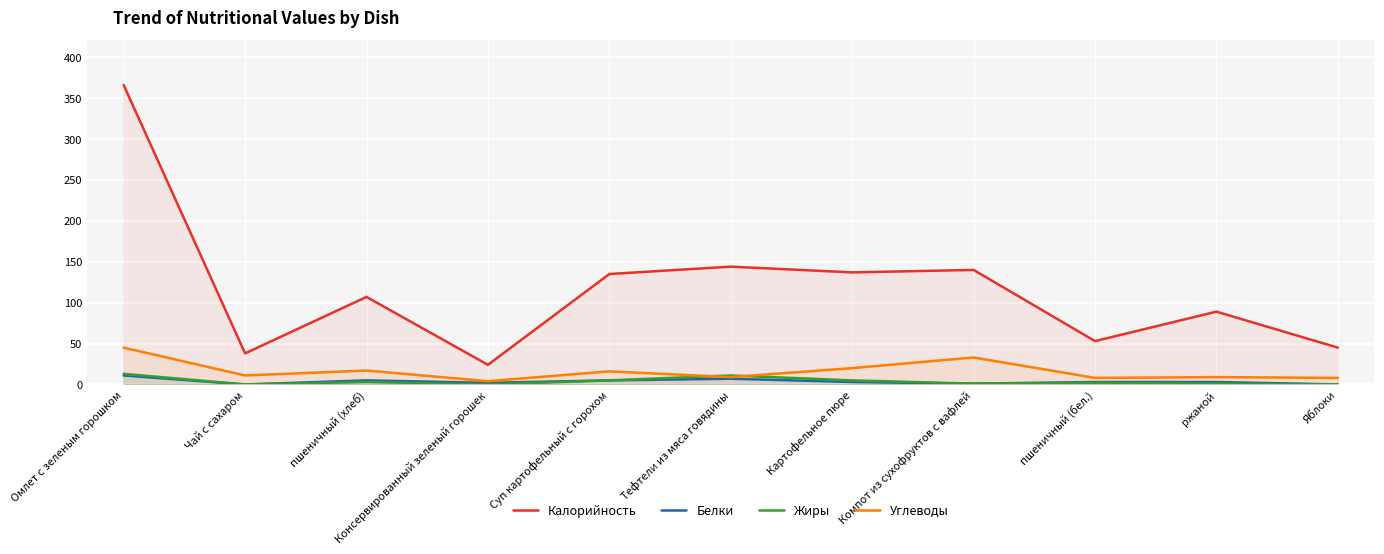

How many data points in Жиры are less than 2?

5